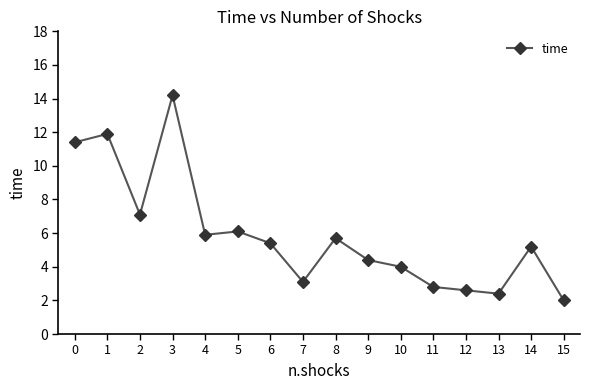

Count the number of values greater than 5.

9